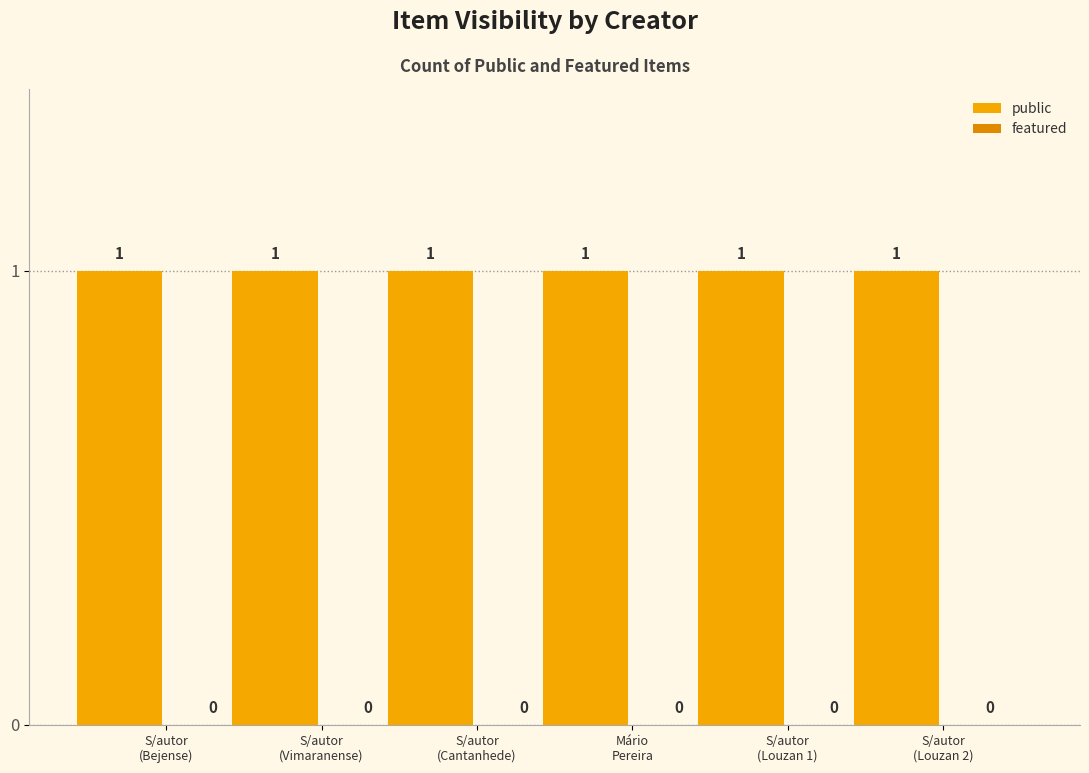

What is the minimum value for public?

1